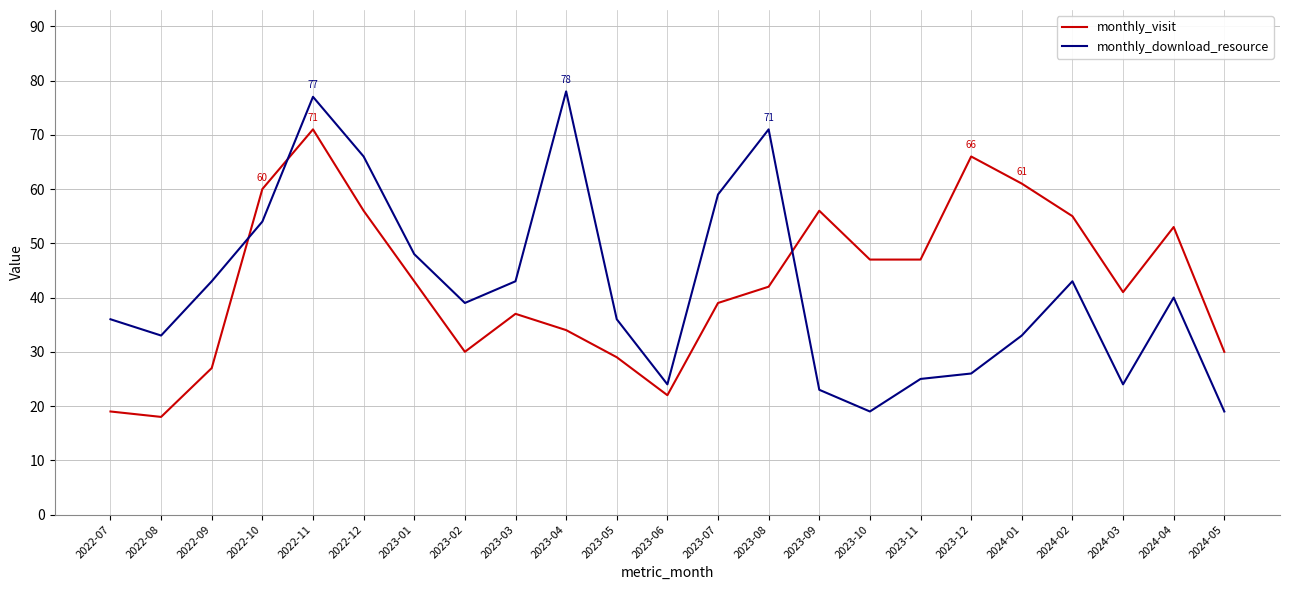

How many interior local valleys does the monthly_download_resource series have?

5